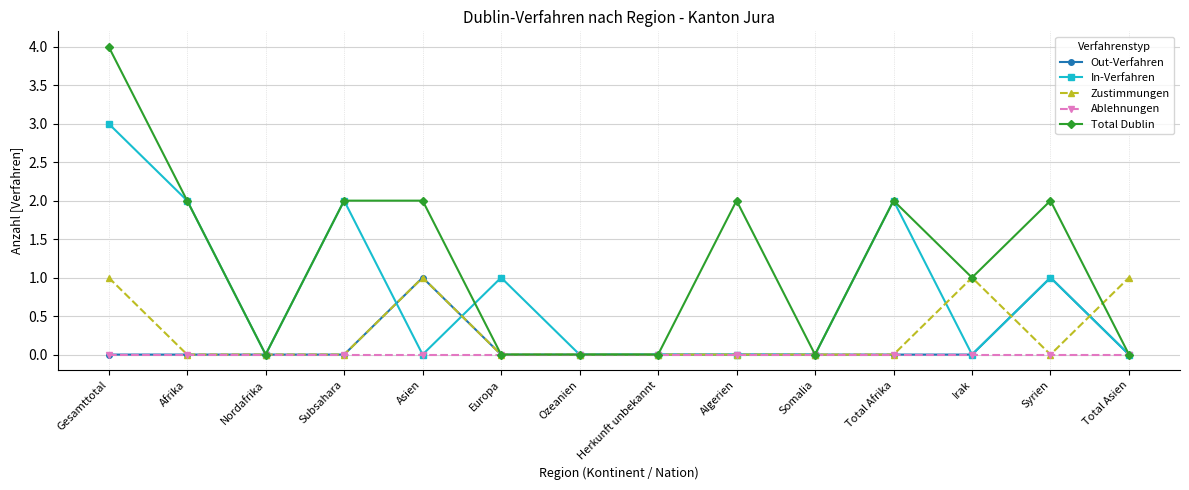

Is it true that In-Verfahren equals 1 at Total Afrika?

False